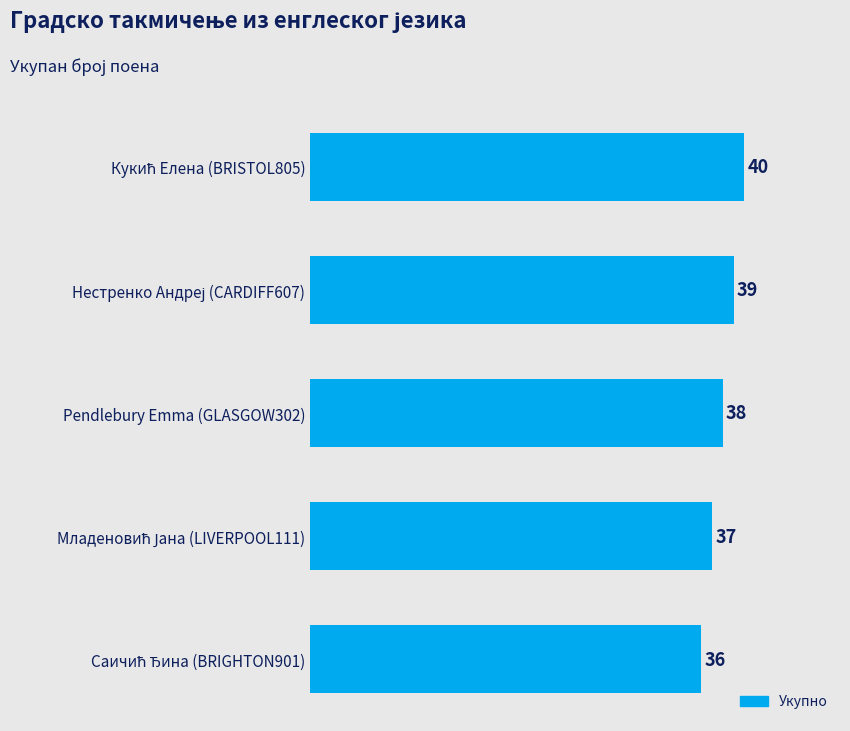

What is the difference between the maximum and minimum values?

4